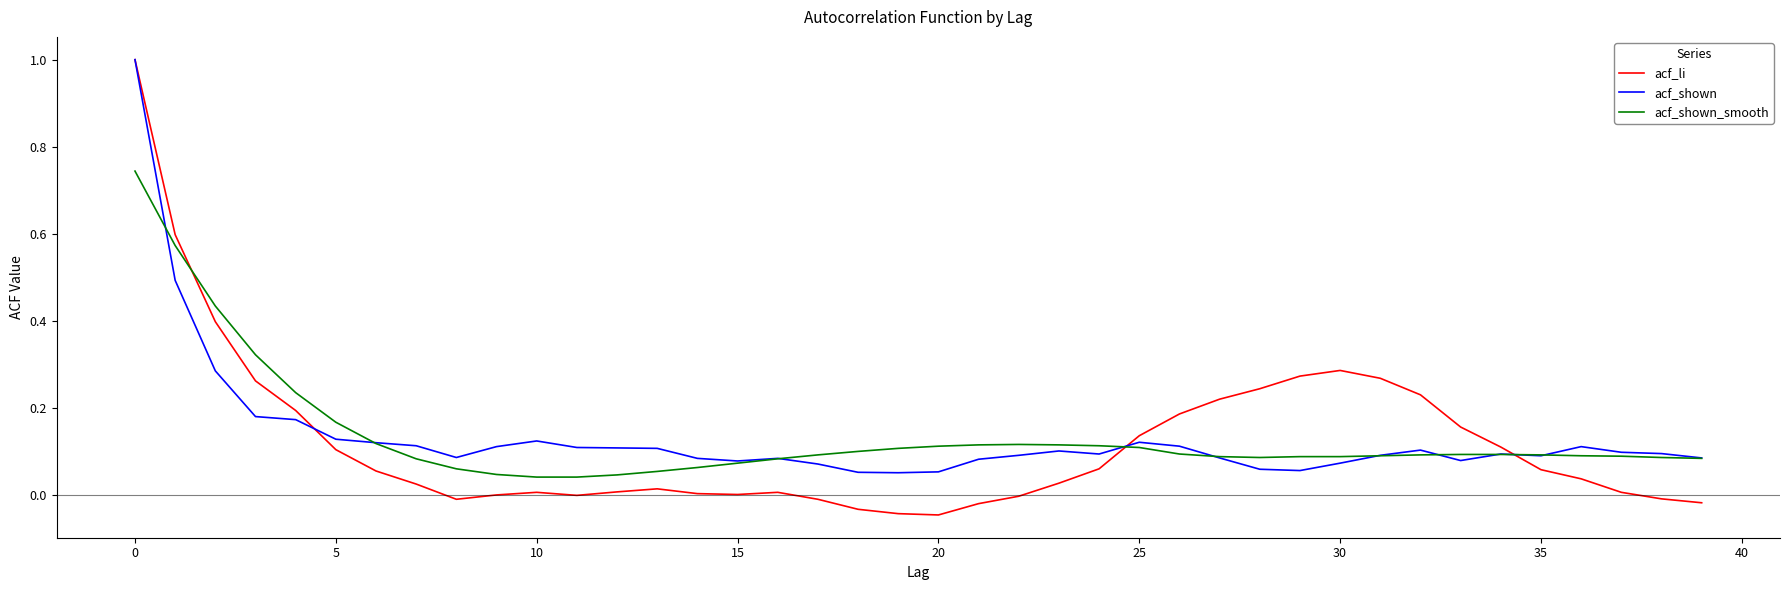

What is the greatest value displayed?

1.0